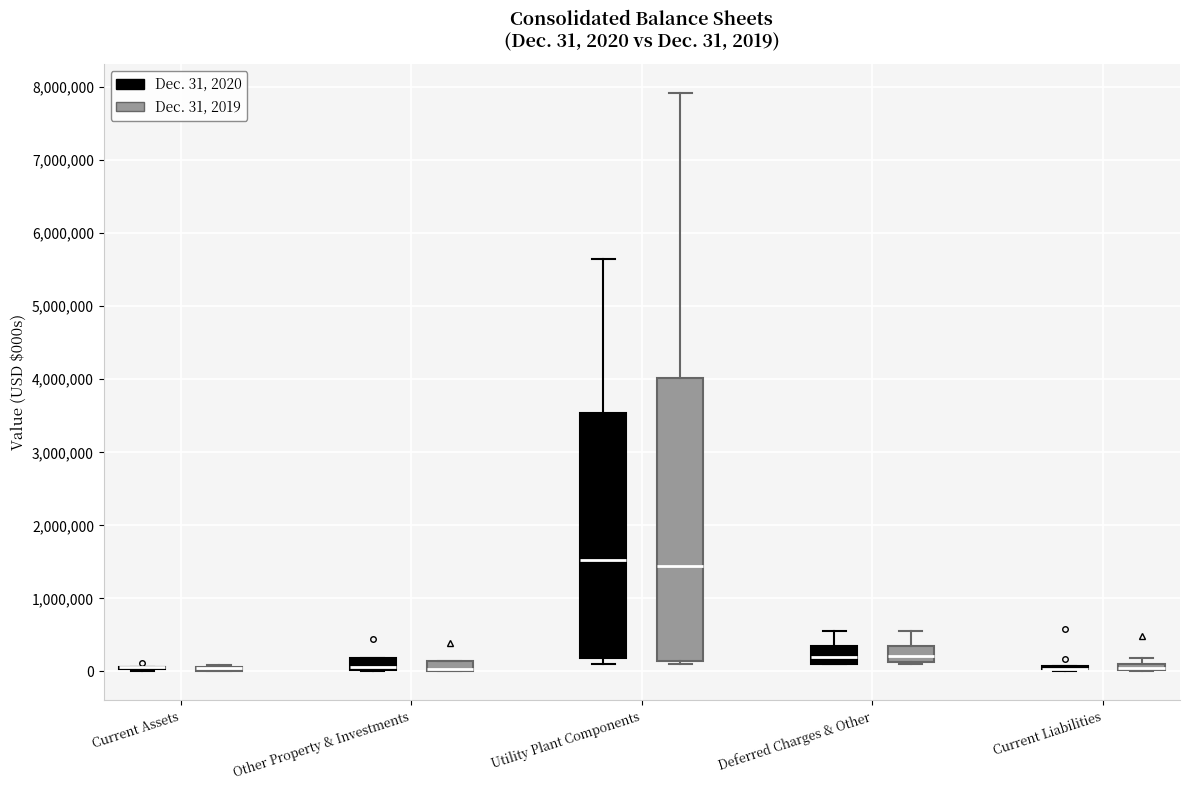

Comparing the boxes themselves (not the whiskers), which one is the tallest?

Utility Plant Components (Dec. 31, 2019)